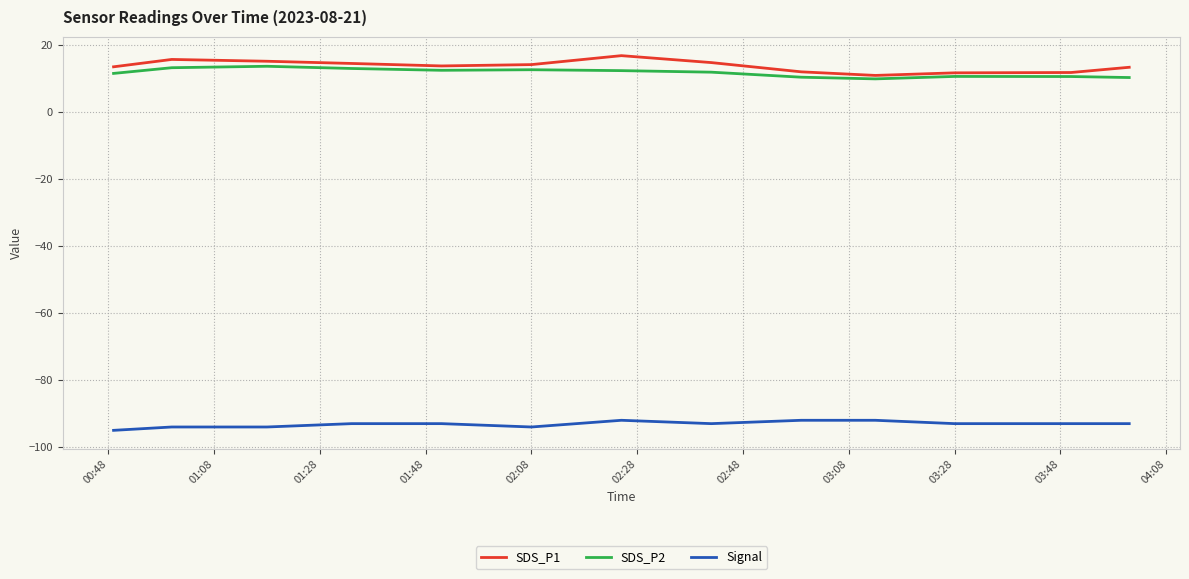

True or false: Signal and SDS_P2 cross at least once.

False